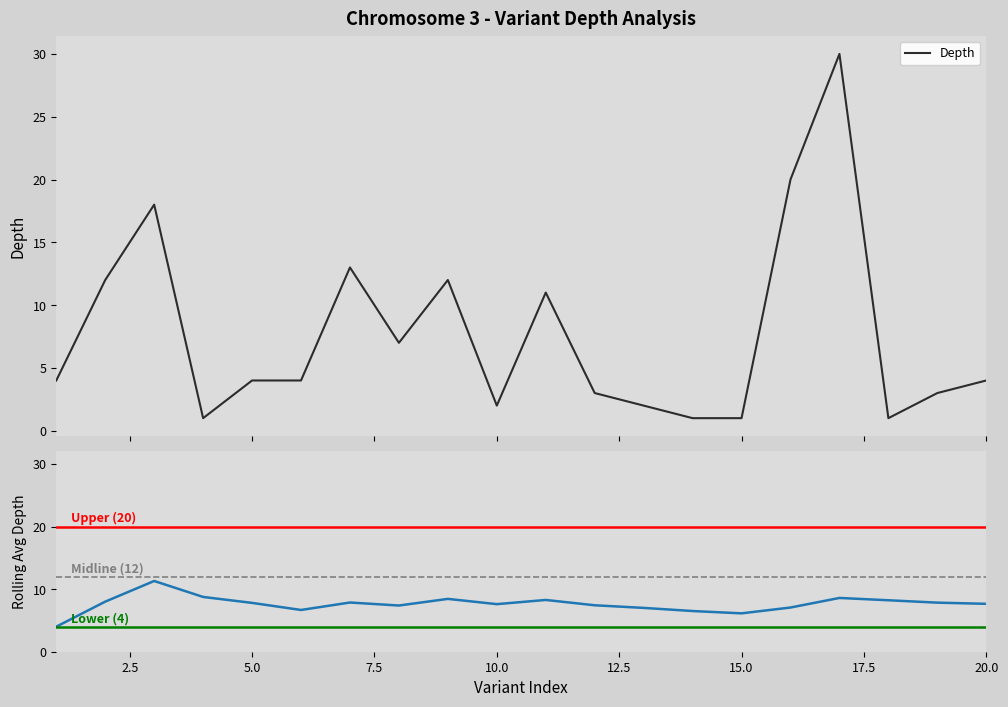

What is the minimum value shown in the chart?

1.0